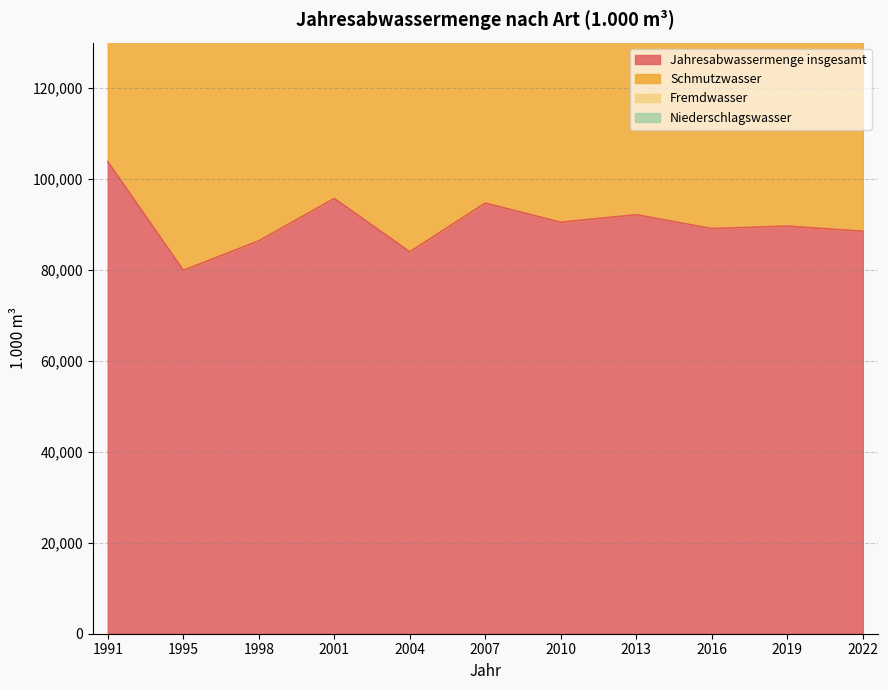

What is the difference between the Niederschlagswasser values at 2001 and 1995?

8699